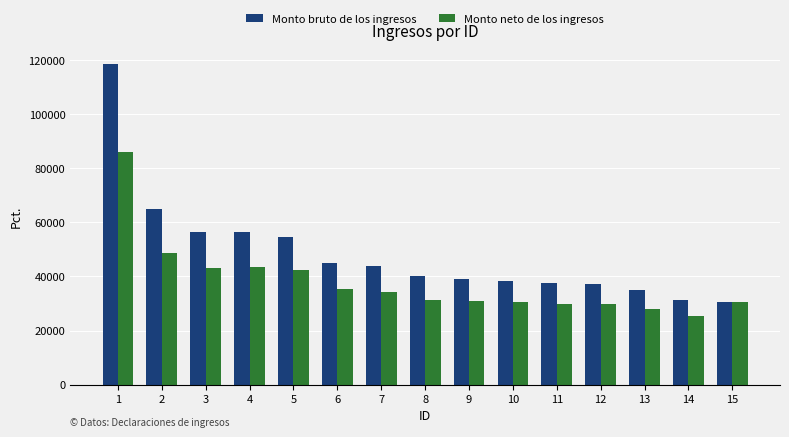

The value of Monto neto de los ingresos at 14 is 40830.2. True or false?

False